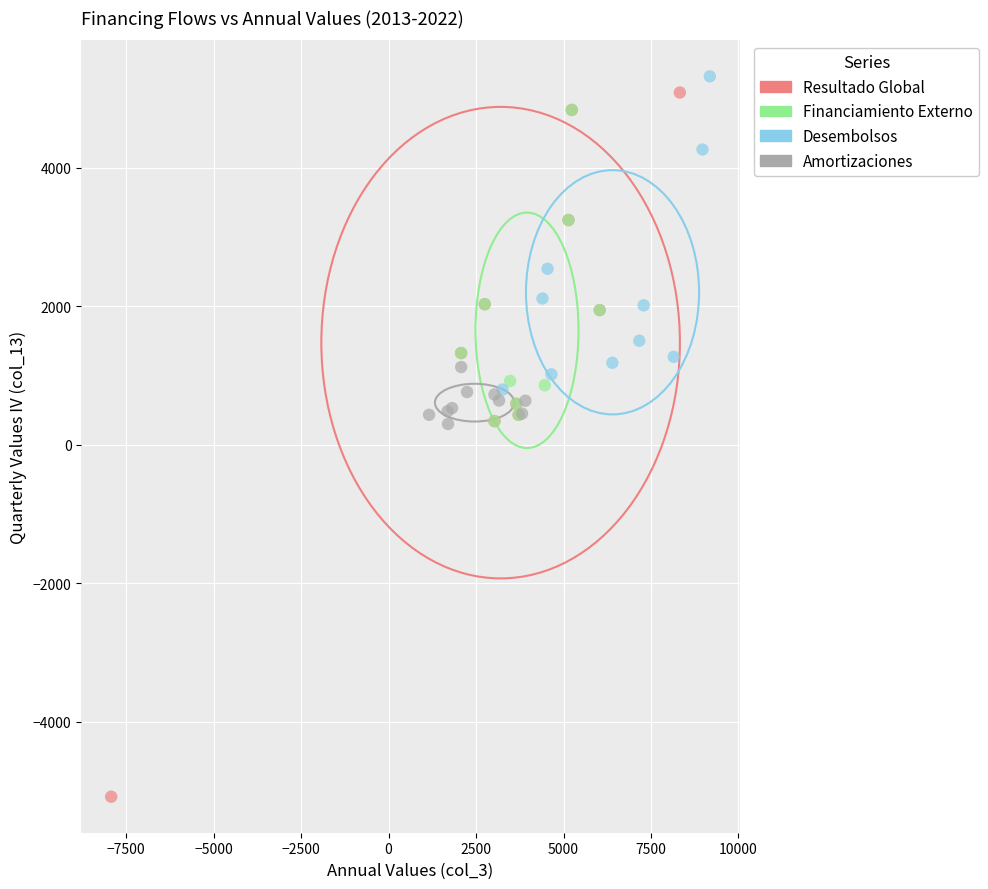

Which series has the largest Y range (max minus min)?

Resultado Global